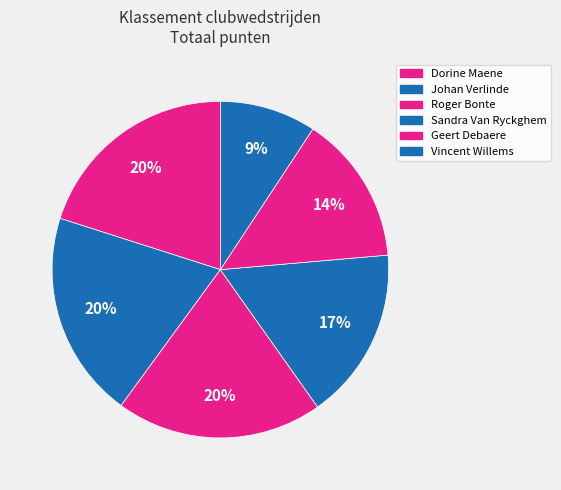

Is the sum of Roger Bonte and Geert Debaere greater than half?

No